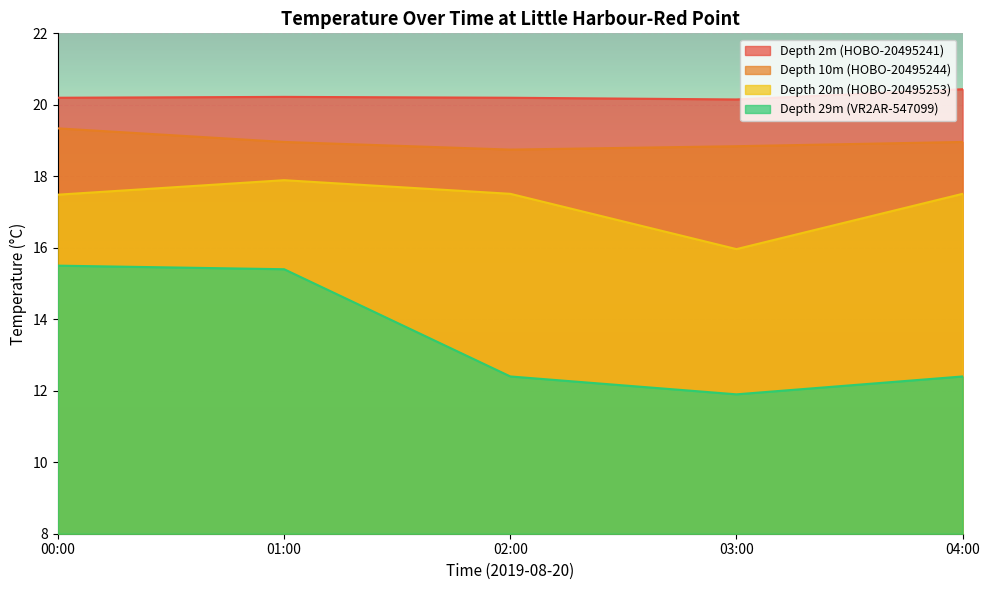

Which category has the lowest value across all series?

03:00